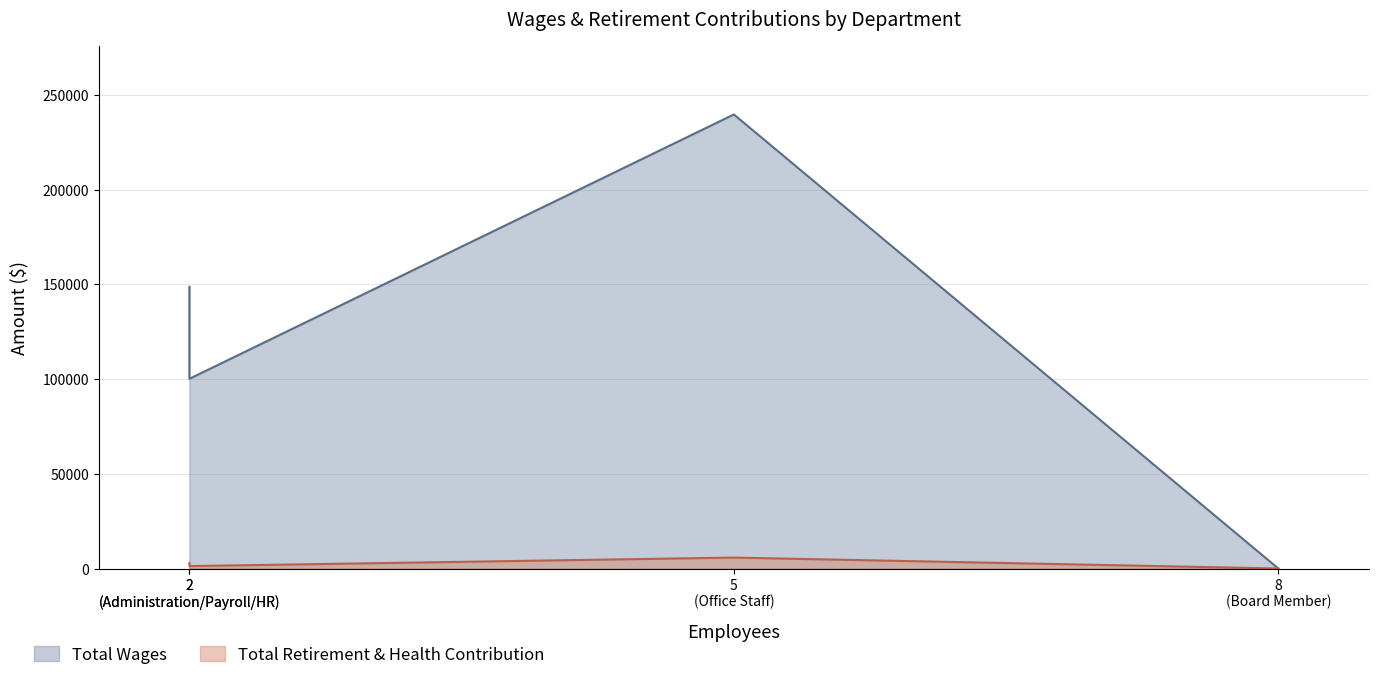

What is the difference between the maximum and second lowest values in the Total Retirement & Health Contribution series?

4486